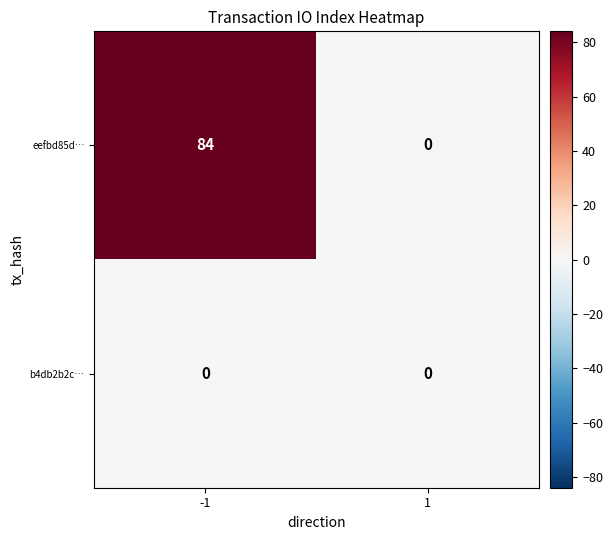

What is the maximum value shown in the chart?

84